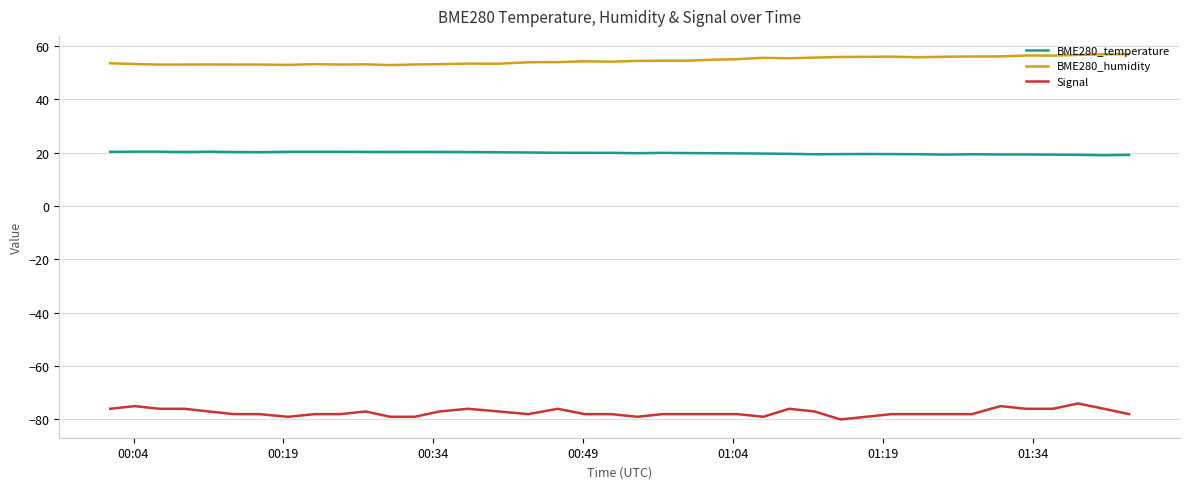

List the series in order of their peak value, lowest first.

Signal, BME280_temperature, BME280_humidity